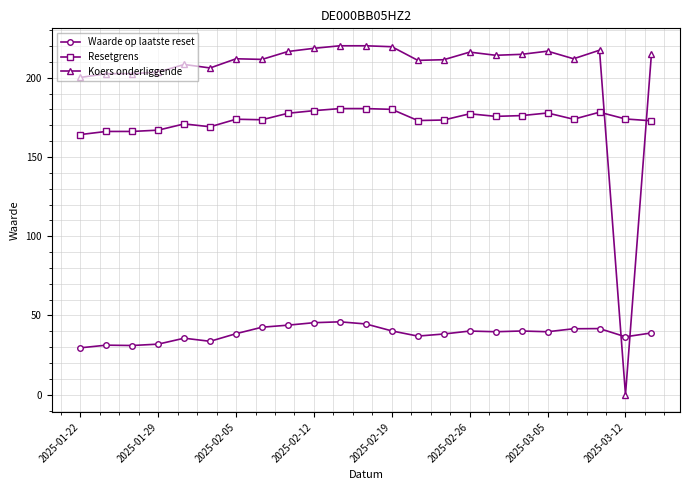

True or false: Koers onderliggende and Waarde op laatste reset intersect in this chart.

True